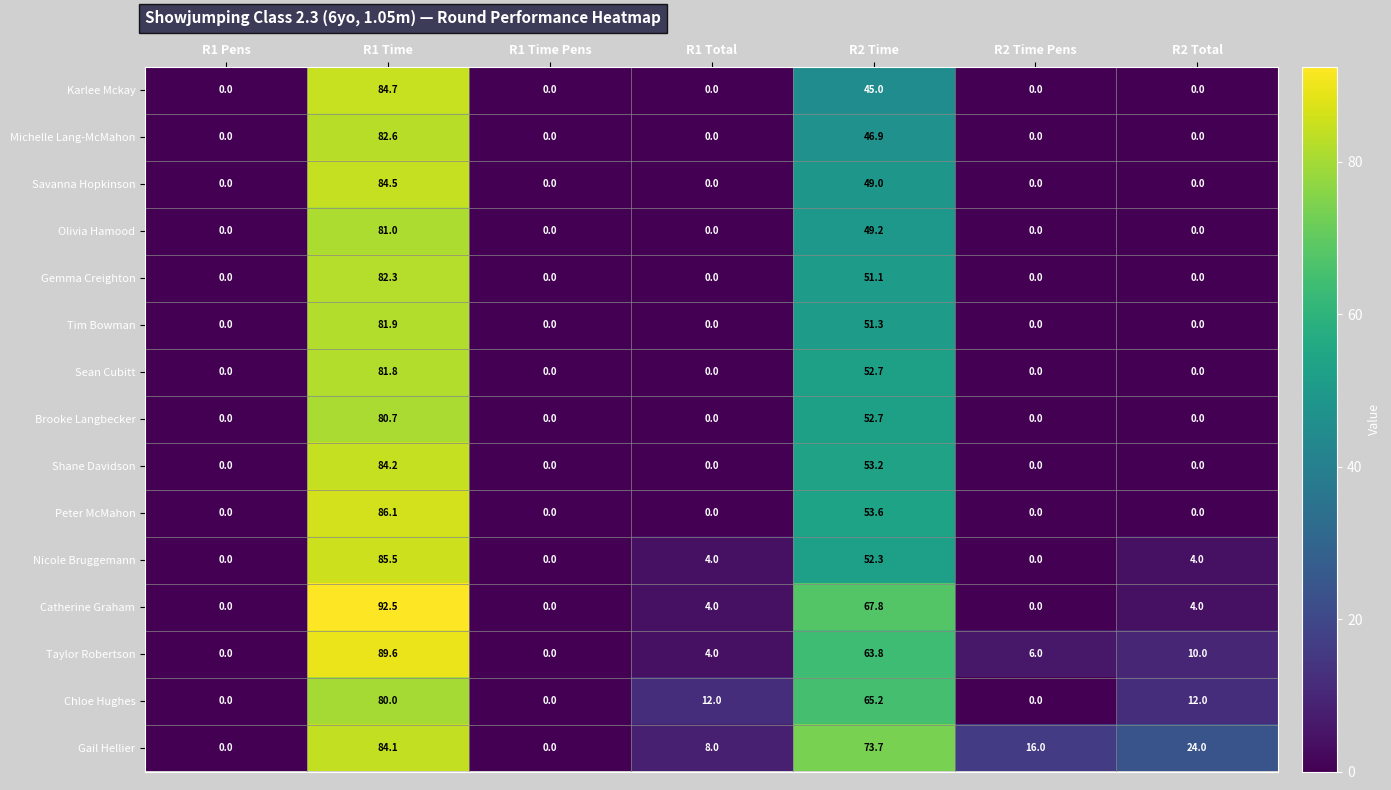

True or false: Savanna Hopkinson has a value of -29.0 at R1 Pens.

False